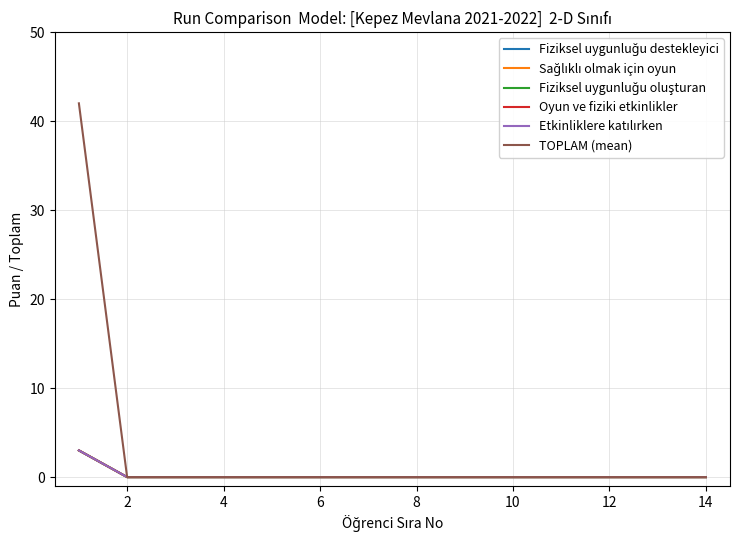

Does the chart display data point markers on the line(s)?

No